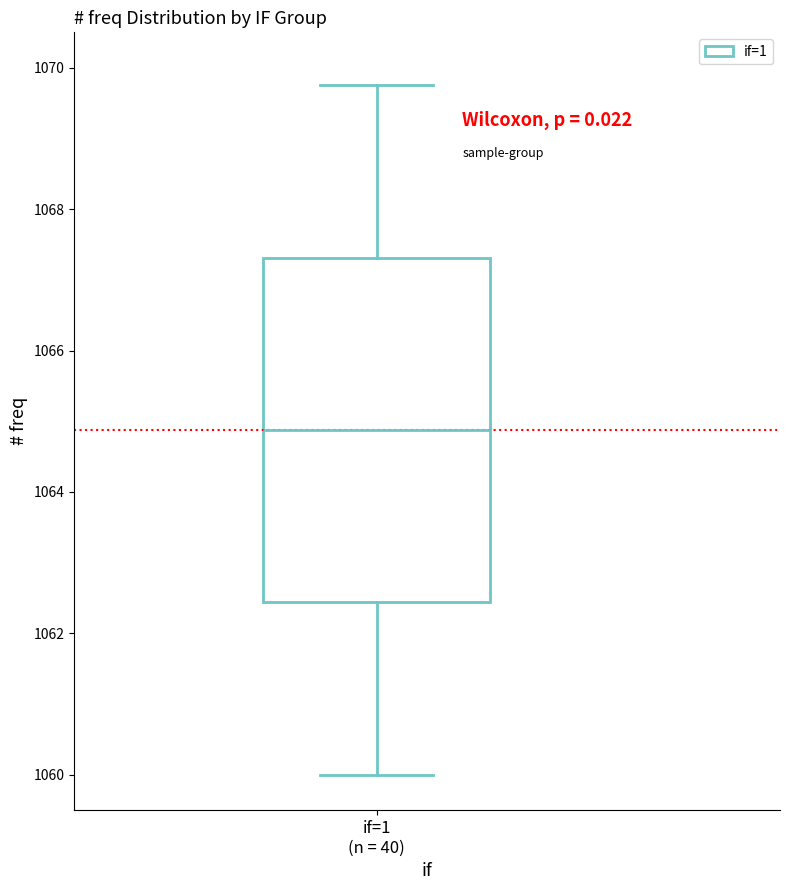

Where does the median line of the box for if=1 (n = 40) sit on the y-axis? The values are not printed on the chart, so give them approximately, as read against the axis.

1064.8